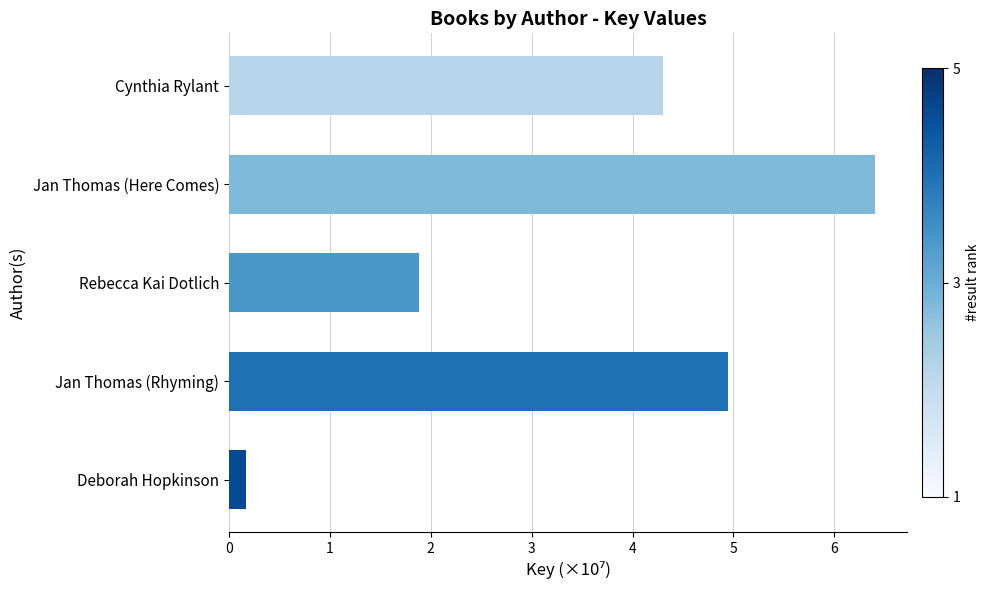

At which category does the chart reach its minimum across all series?

Deborah Hopkinson